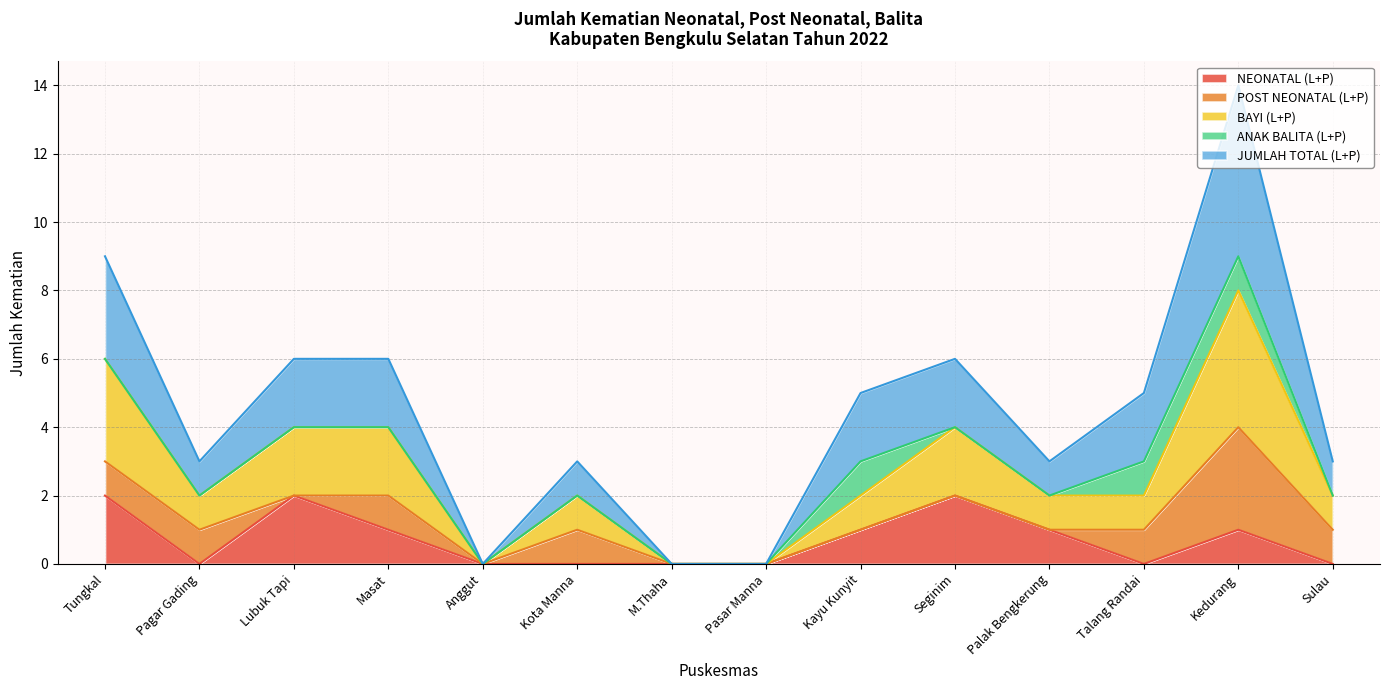

At which category is the sum across all series the highest?

Kedurang